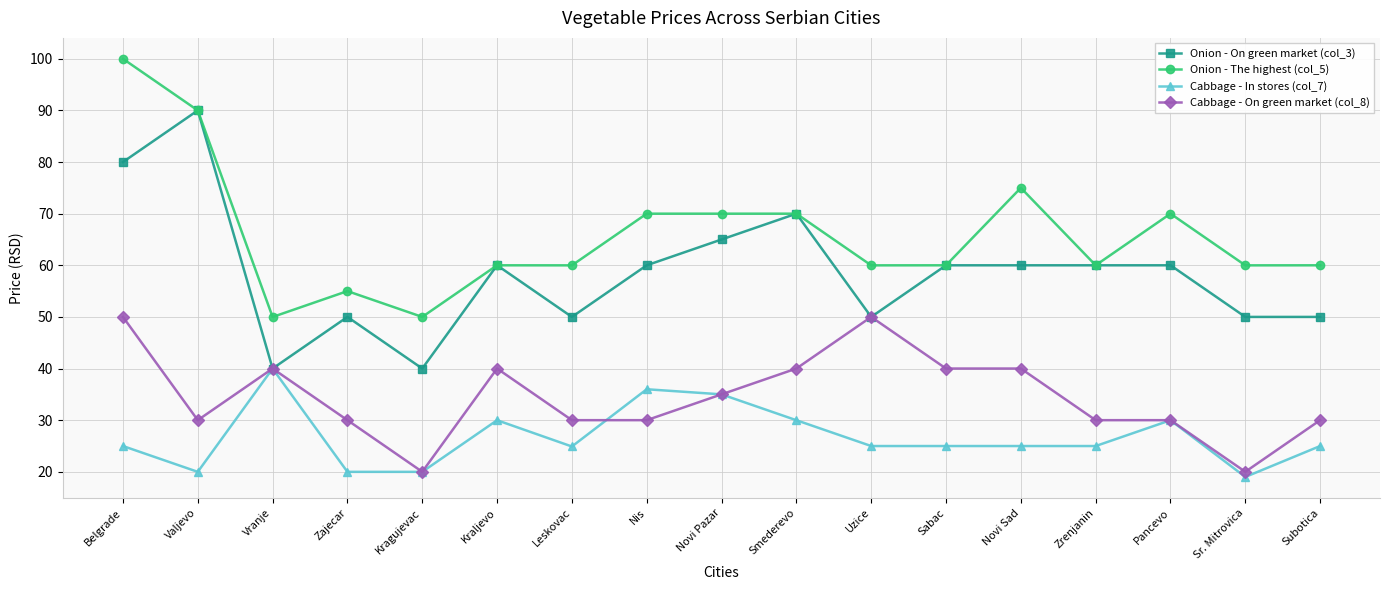

True or false: Onion - The highest (col_5) and Cabbage - On green market (col_8) intersect in this chart.

False